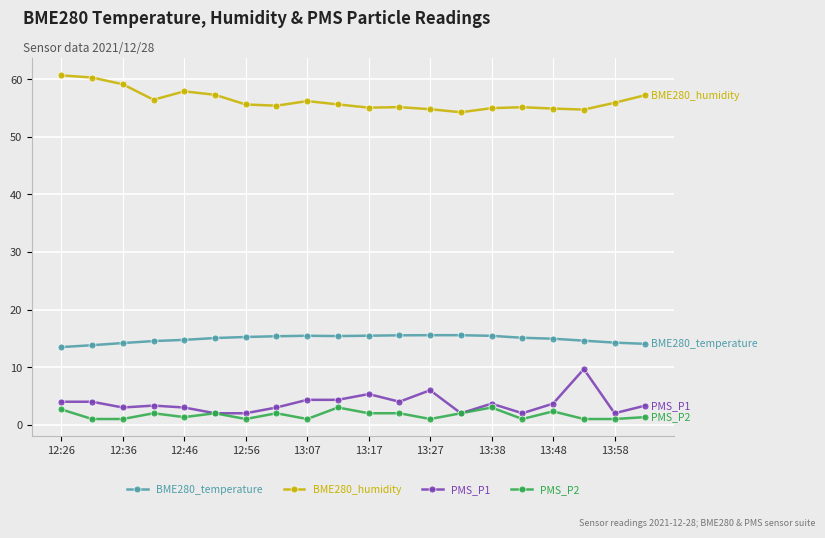

Rank the series by their maximum value, from lowest to highest.

PMS_P2, PMS_P1, BME280_temperature, BME280_humidity